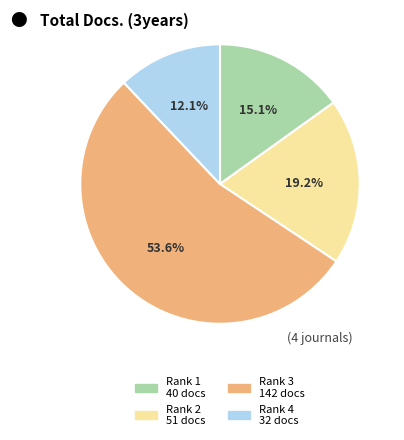

Is there any slice that represents more than half of the pie?

Yes